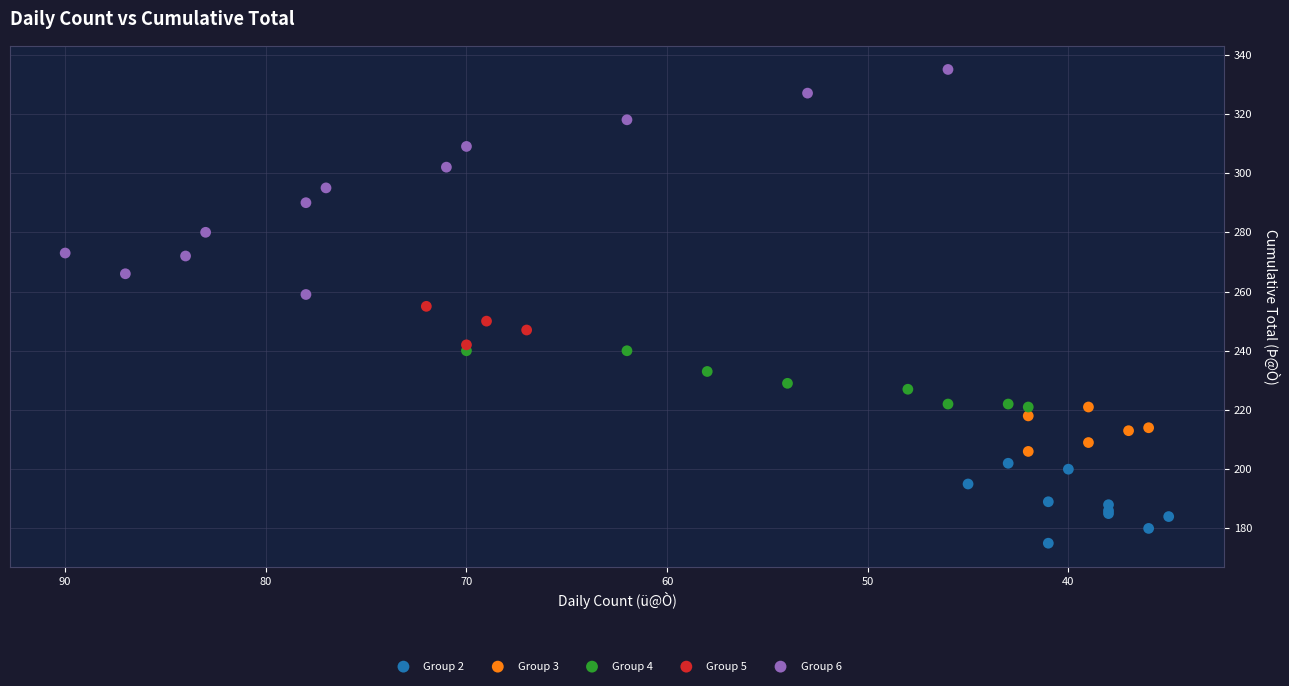

Which series contains the highest Y value?

Group 6